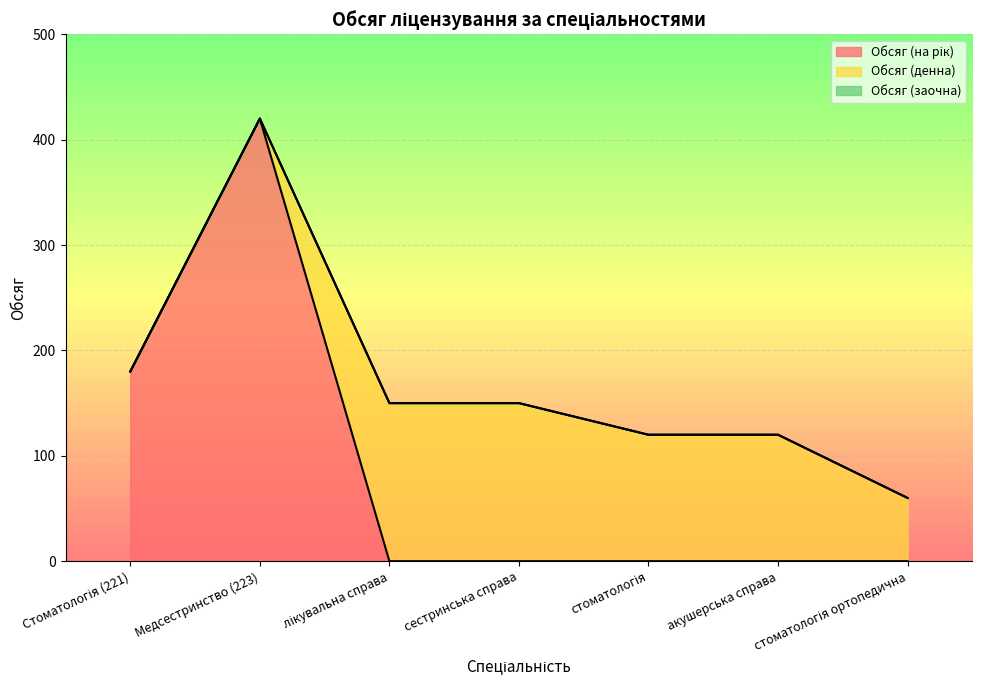

Reading right to left, list all the values displayed in this chart.

Обсяг (на рік): 0	0	0	0	0	420	180
Обсяг (денна): 60	120	120	150	150	0	0
Обсяг (заочна): 0	0	0	0	0	0	0